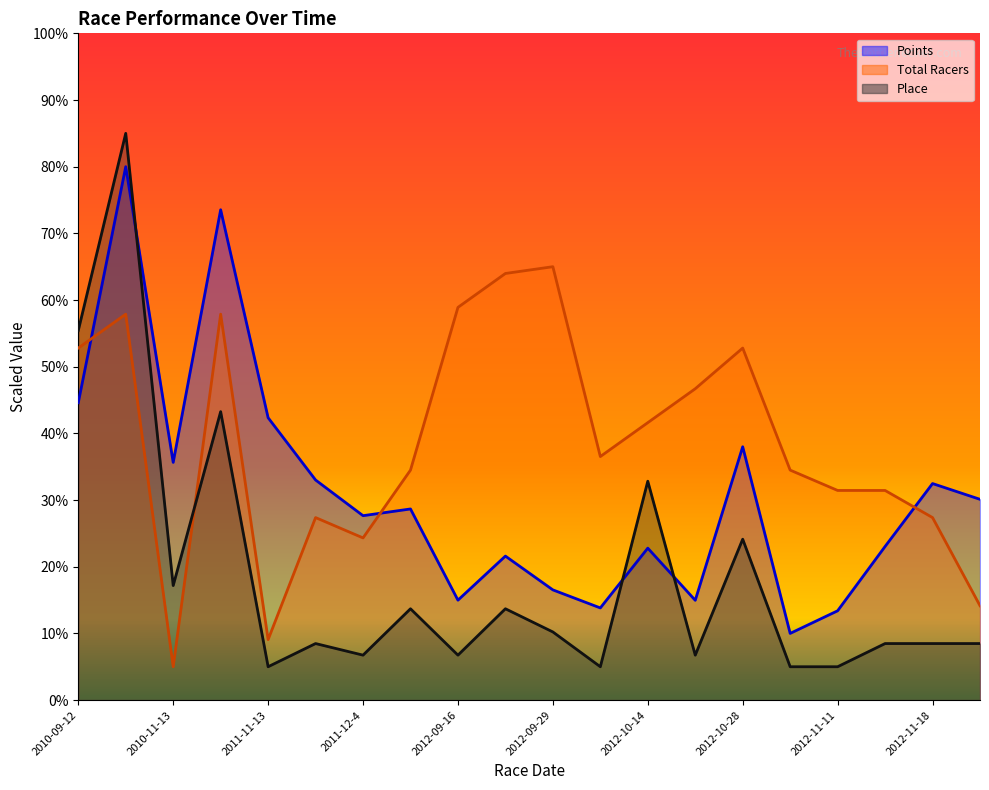

True or false: Place and Total Racers intersect in this chart.

True